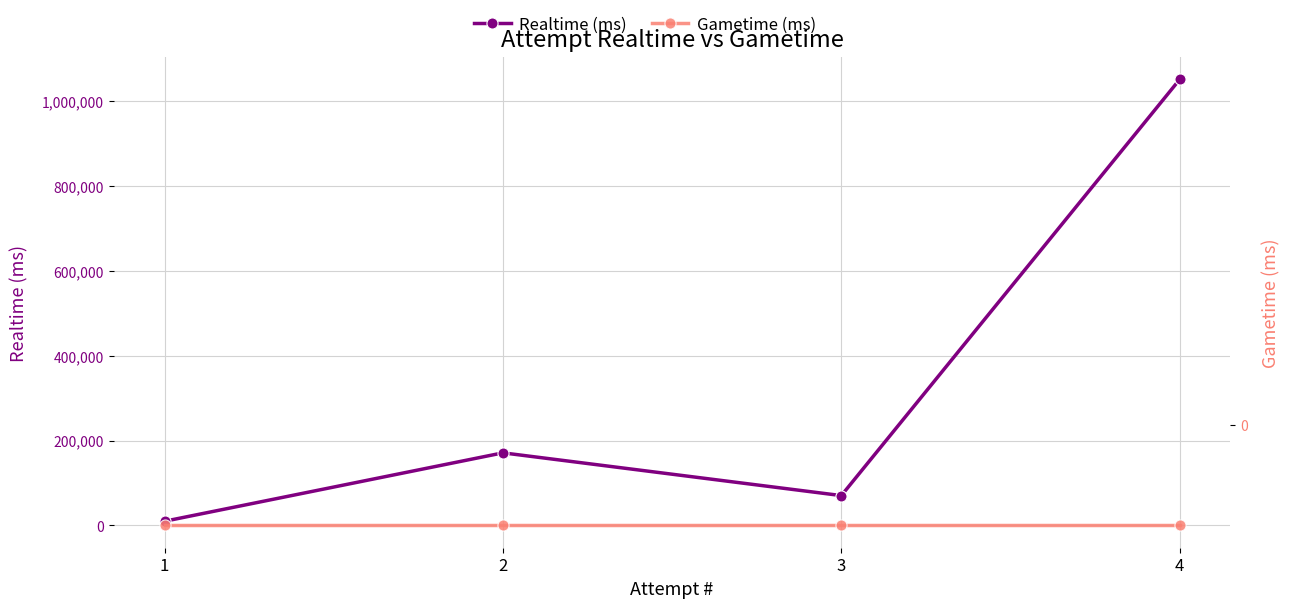

Does the chart have visible grid lines?

Yes